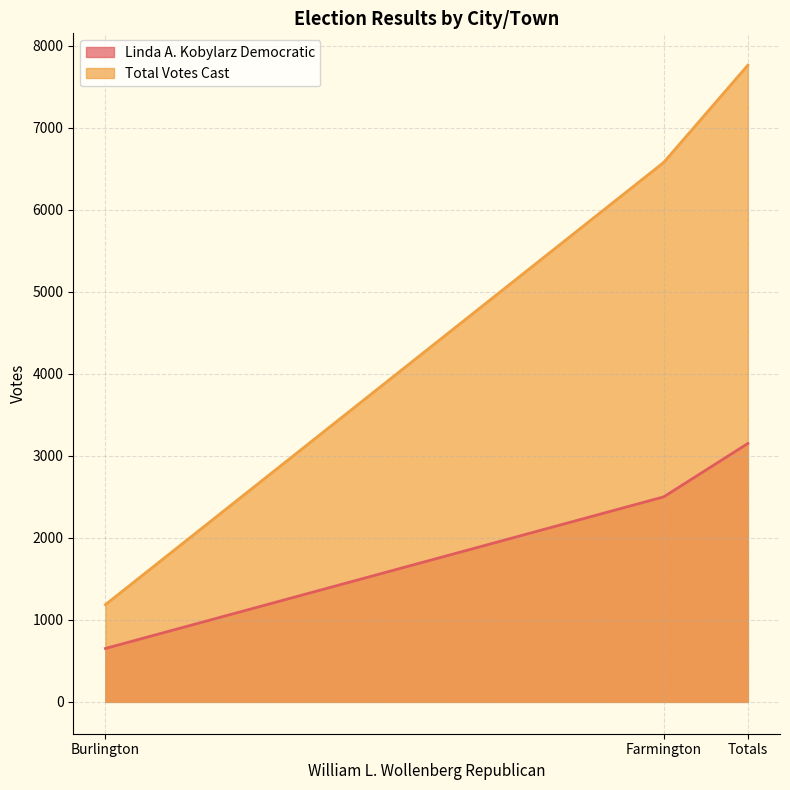

Reading right to left, list all the values displayed in this chart.

Linda A. Kobylarz Democratic: 3150	2499	651
Total Votes Cast: 7761	6576	1185